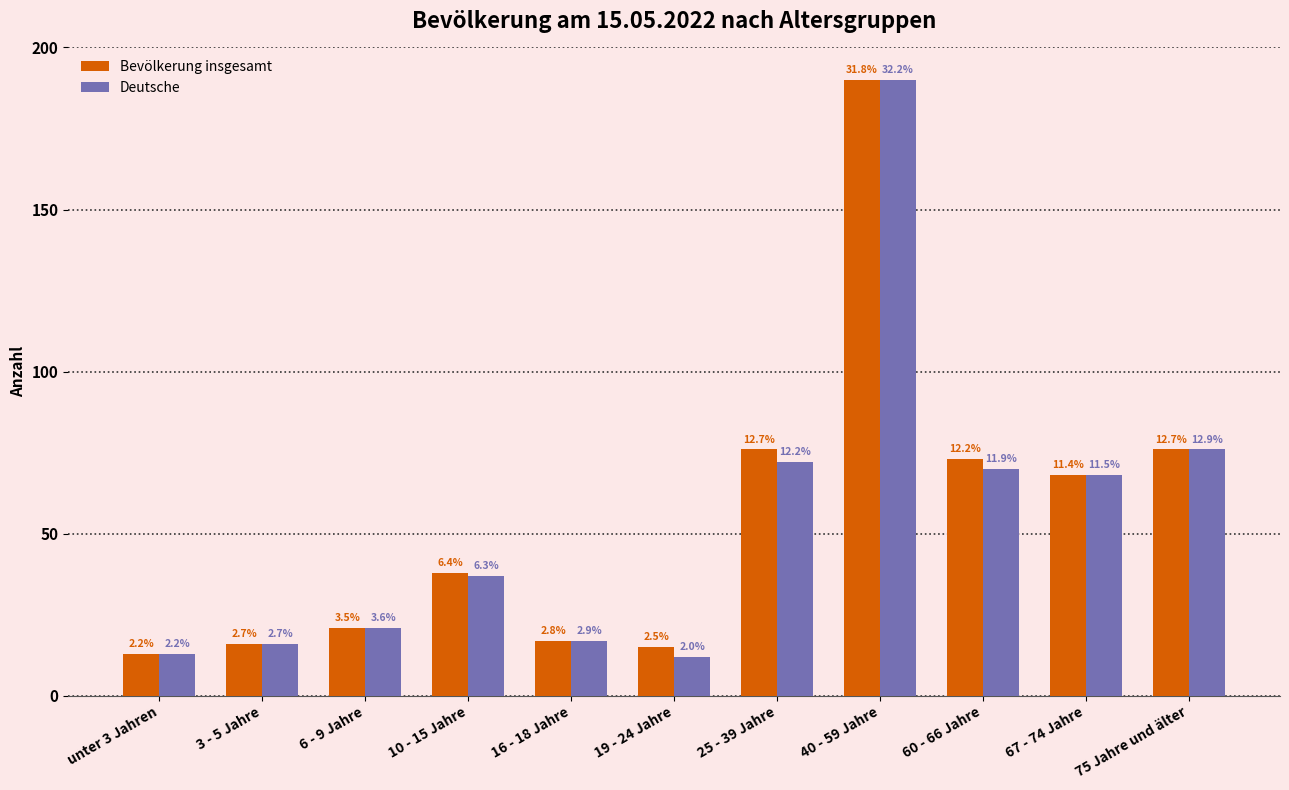

What is the difference between the Bevölkerung insgesamt values at 67 - 74 Jahre and 75 Jahre und älter?

8